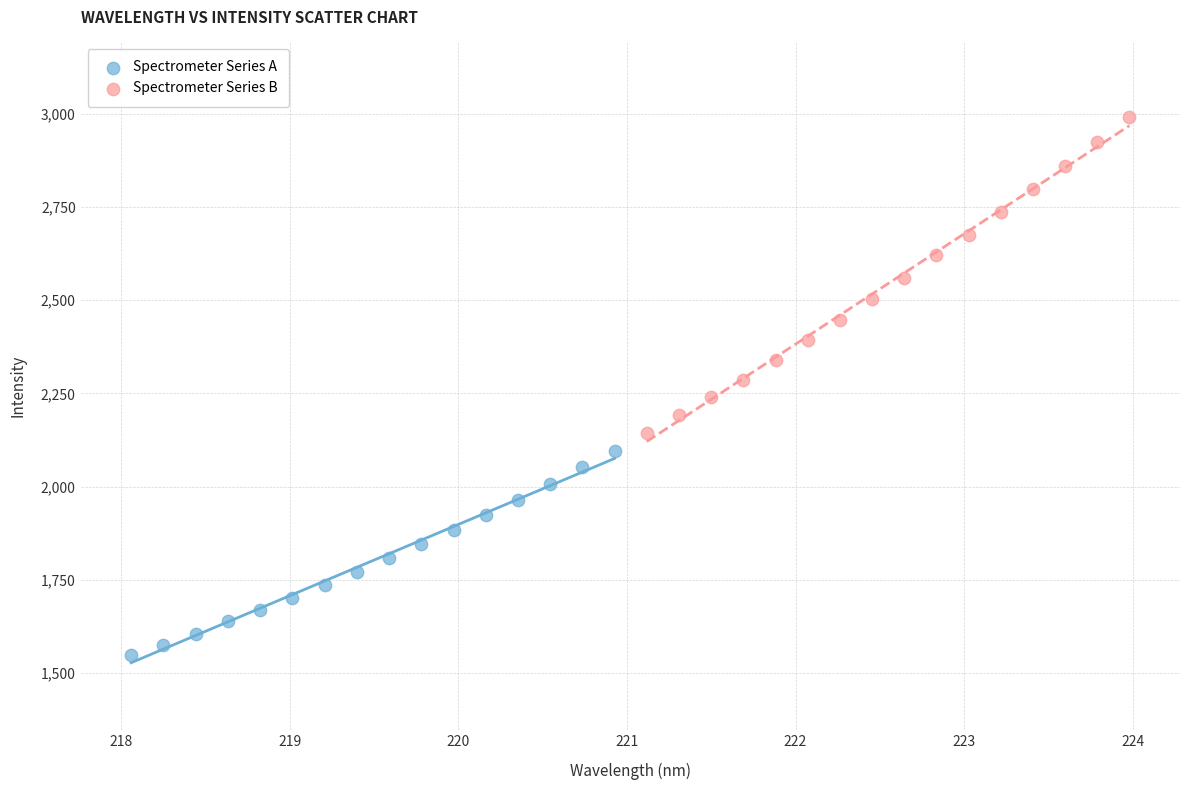

Which series reaches the maximum Y coordinate?

Spectrometer Series B